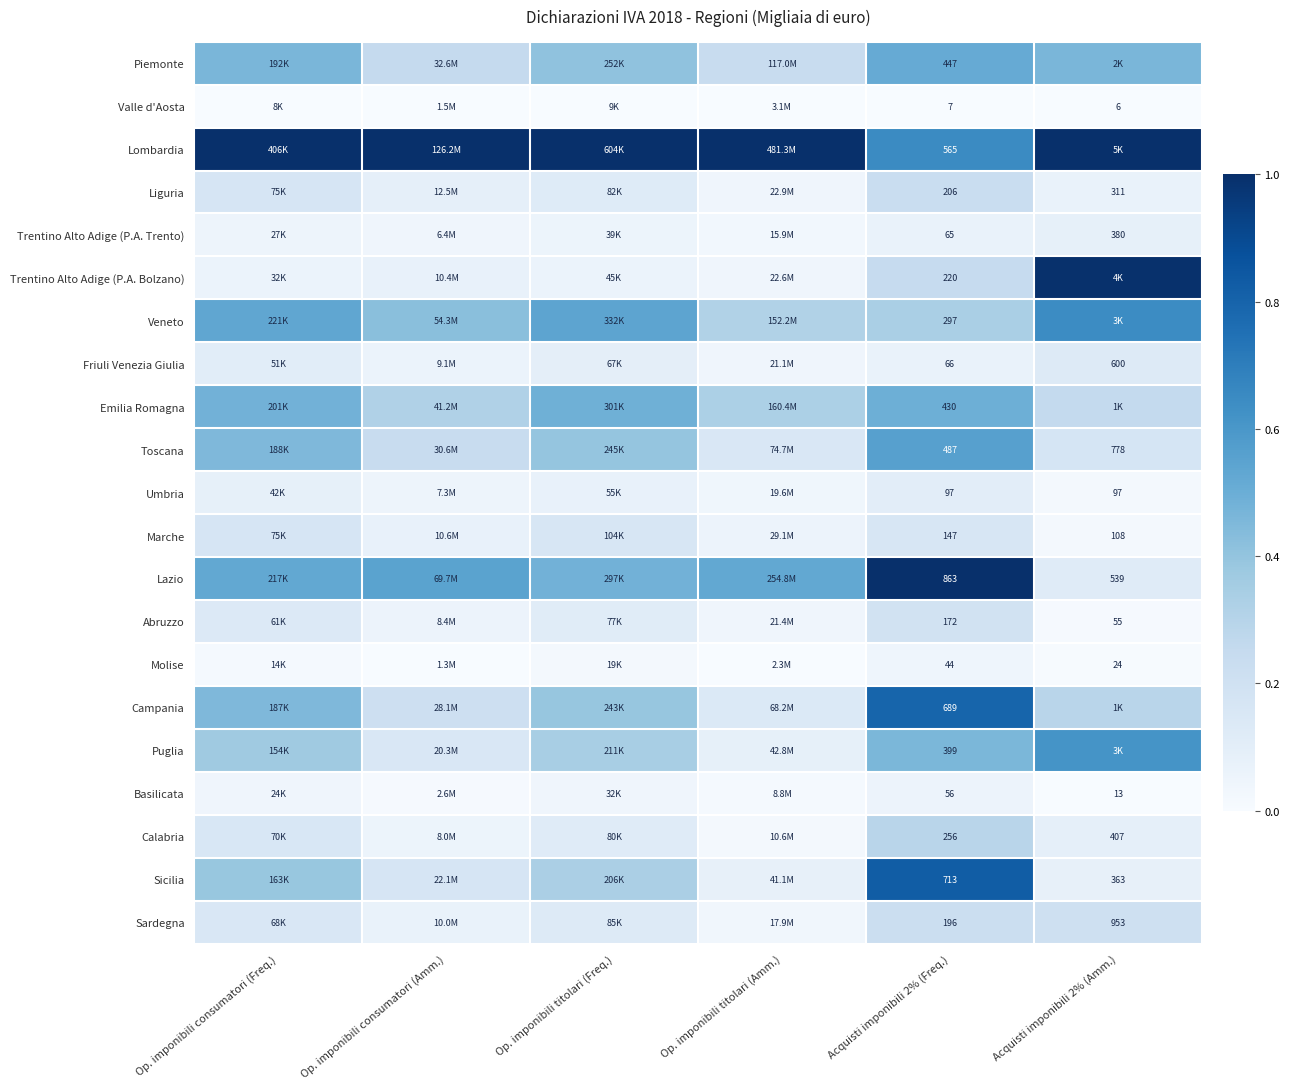

List the series in order of their peak value, highest first.

Lombardia, Lazio, Trentino Alto Adige (P.A. Bolzano), Sicilia, Campania, Veneto, Puglia, Toscana, Piemonte, Emilia Romagna, Calabria, Liguria, Sardegna, Abruzzo, Marche, Friuli Venezia Giulia, Umbria, Trentino Alto Adige (P.A. Trento), Basilicata, Molise, Valle d'Aosta